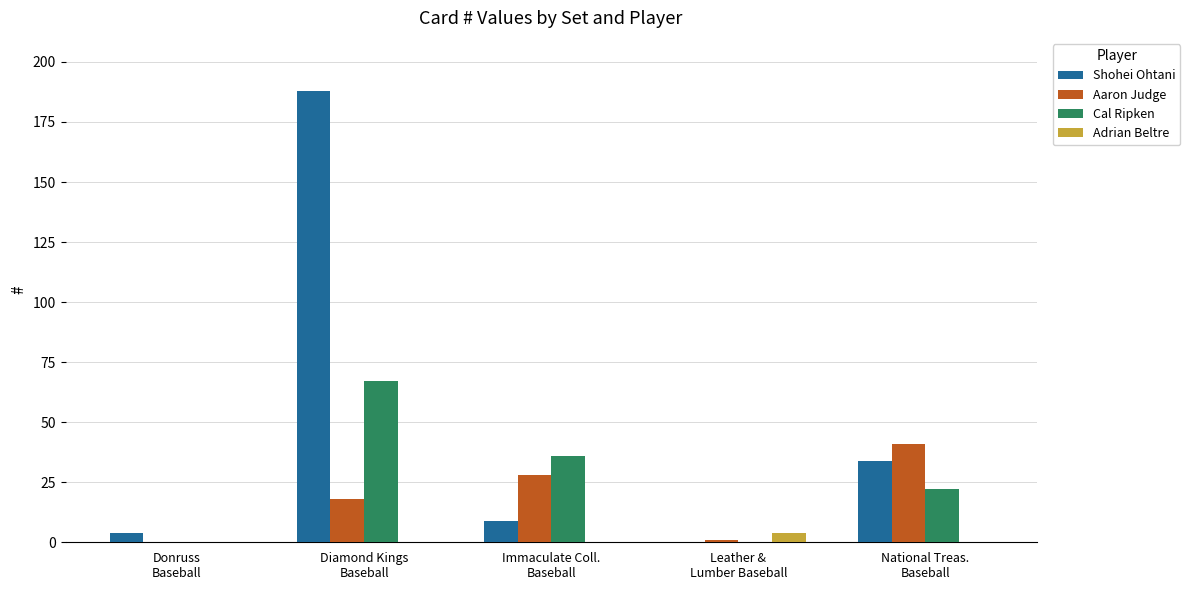

Which series has the largest total across all categories?

Shohei Ohtani